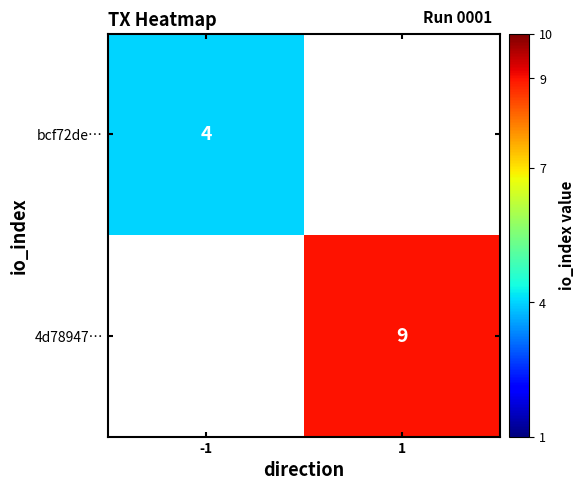

True or false: bcf72de… has a value of 4 at -1.

True